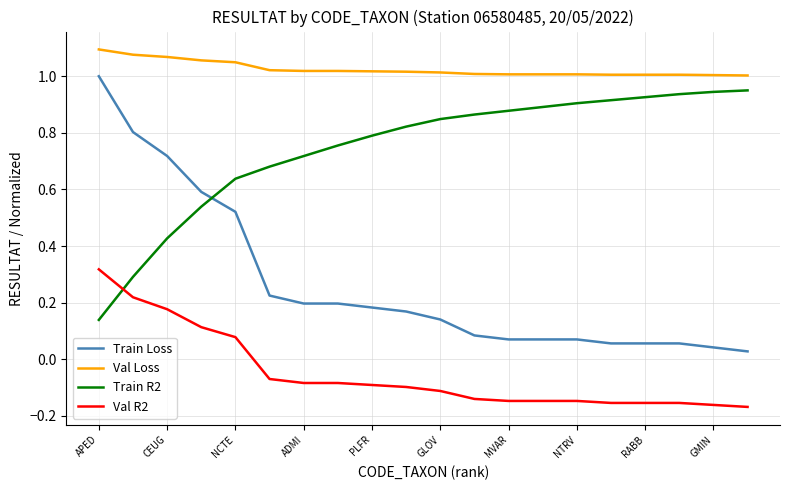

True or false: Val R2 and Train Loss cross at least once.

False